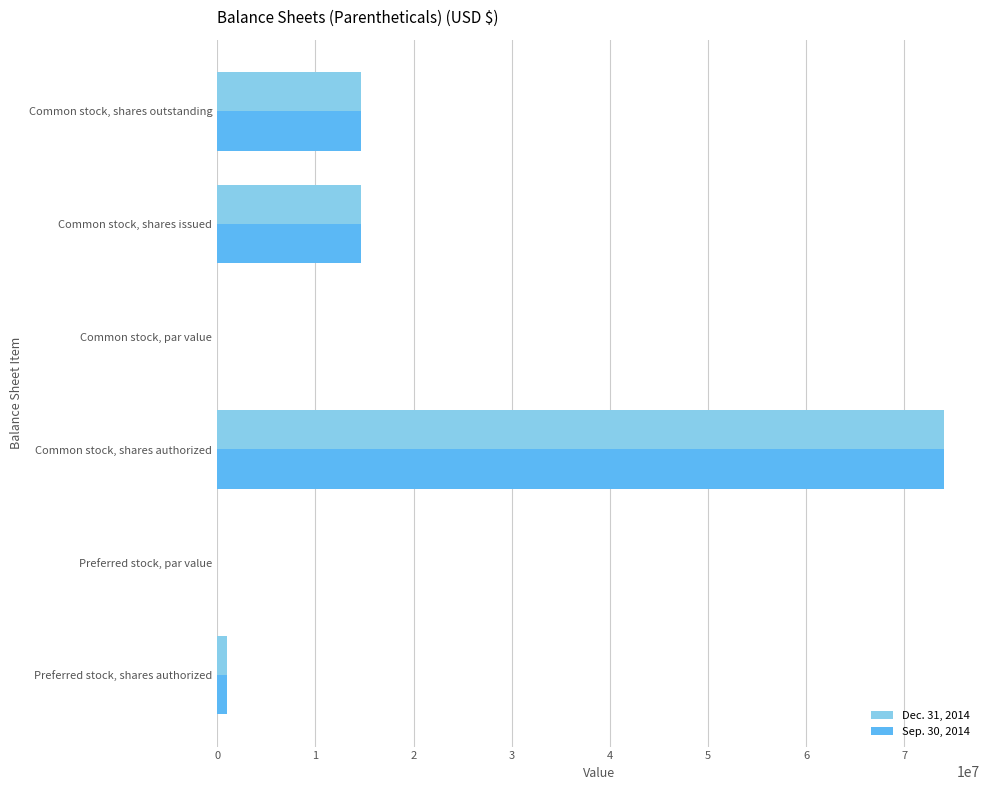

At which label does Dec. 31, 2014 reach its peak?

Common stock, shares authorized